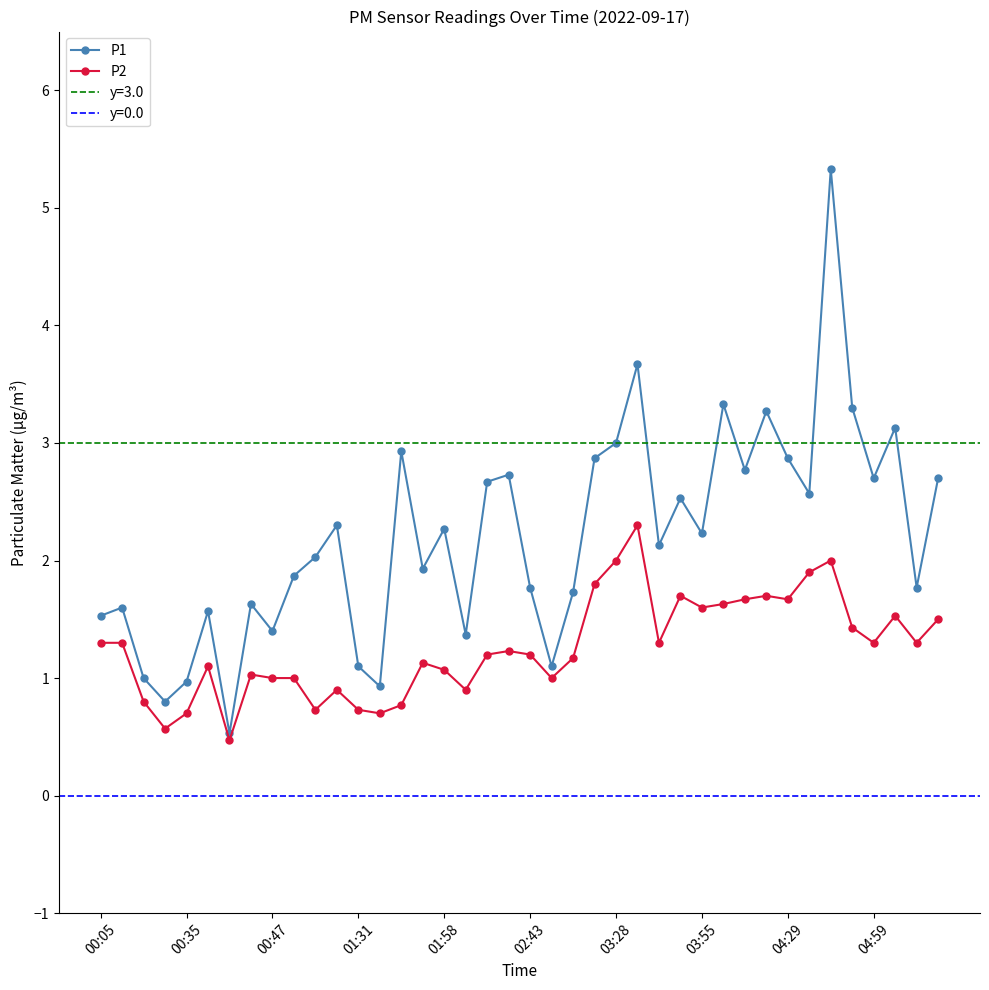

What is the lowest value of the P2 series?

0.5